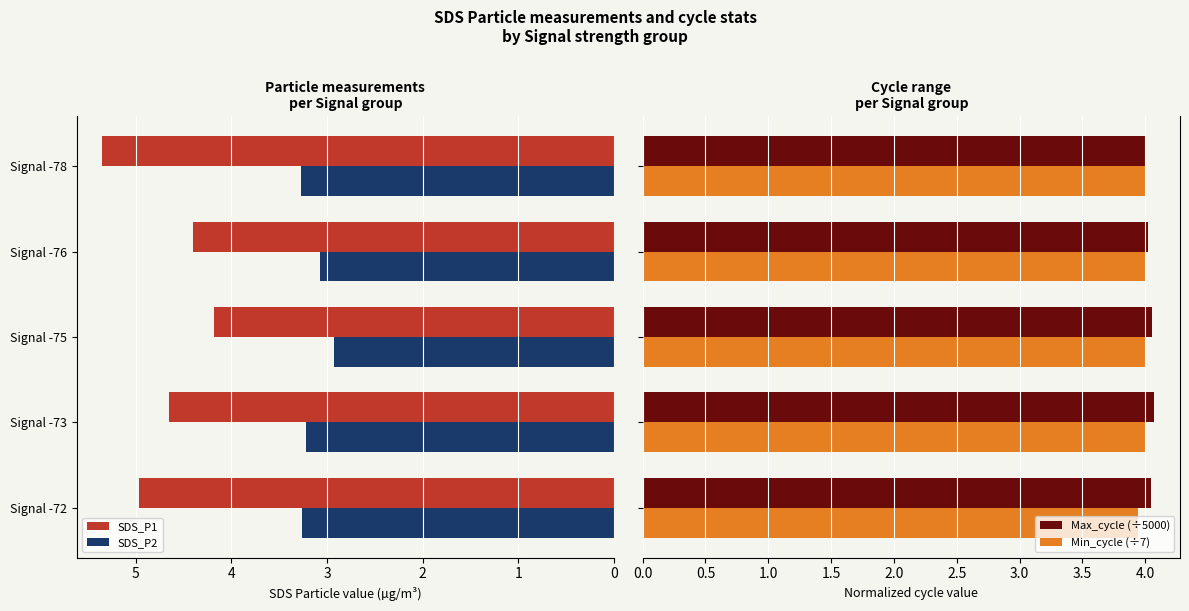

The value of SDS_P1 at Signal -75 is 1.7. True or false?

False